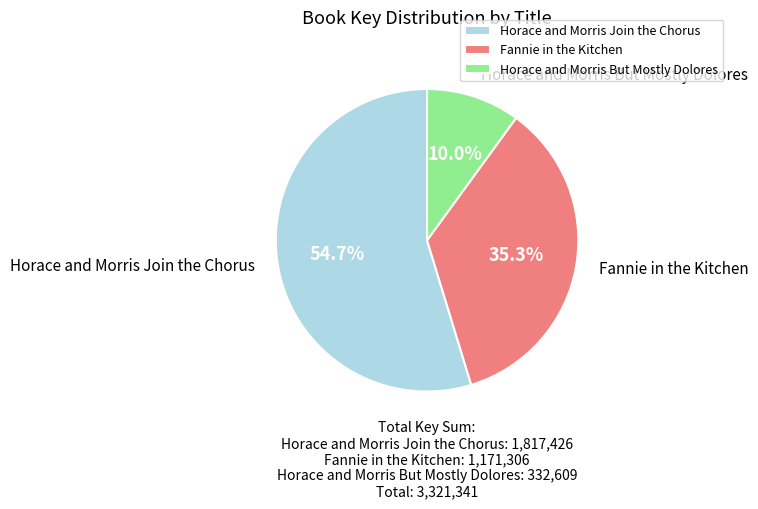

To the nearest percent, what portion does Horace and Morris But Mostly Dolores represent?

10%